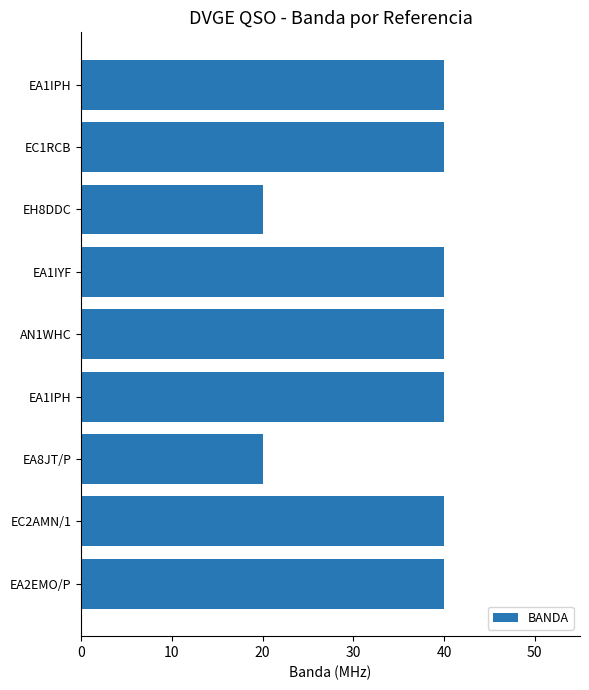

What is the smallest value displayed?

20